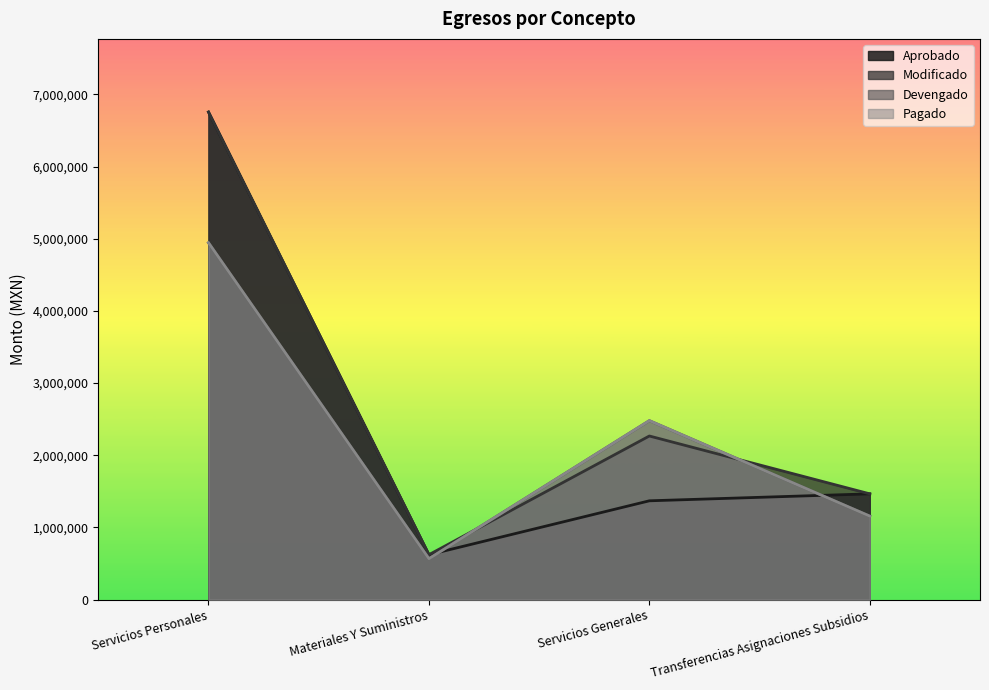

The value of Pagado at Transferencias Asignaciones Subsidios is 1983769.9. True or false?

False